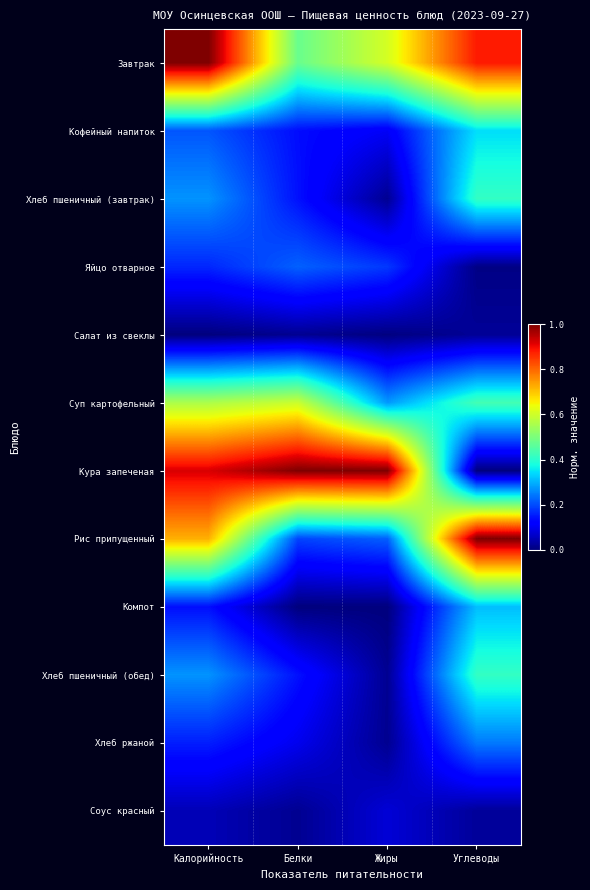

Reading left to right, what are all the values shown in this chart?

Завтрак: Калорийность=1.0	Белки=0.5	Жиры=0.6	Углеводы=0.9
Кофейный напиток: Калорийность=0.2	Белки=0.1	Жиры=0.1	Углеводы=0.3
Хлеб пшеничный (завтрак): Калорийность=0.3	Белки=0.1	Жиры=0.0	Углеводы=0.4
Яйцо отварное: Калорийность=0.2	Белки=0.2	Жиры=0.2	Углеводы=0.0
Салат из свеклы: Калорийность=0.0	Белки=0.0	Жиры=0.0	Углеводы=0.0
Суп картофельный: Калорийность=0.6	Белки=0.6	Жиры=0.3	Углеводы=0.4
Кура запеченая: Калорийность=0.9	Белки=1.0	Жиры=1.0	Углеводы=0.0
Рис припущенный: Калорийность=0.7	Белки=0.2	Жиры=0.2	Углеводы=1.0
Компот: Калорийность=0.1	Белки=0.0	Жиры=0.0	Углеводы=0.3
Хлеб пшеничный (обед): Калорийность=0.3	Белки=0.1	Жиры=0.0	Углеводы=0.4
Хлеб ржаной: Калорийность=0.2	Белки=0.1	Жиры=0.0	Углеводы=0.2
Соус красный: Калорийность=0.0	Белки=0.0	Жиры=0.1	Углеводы=0.0